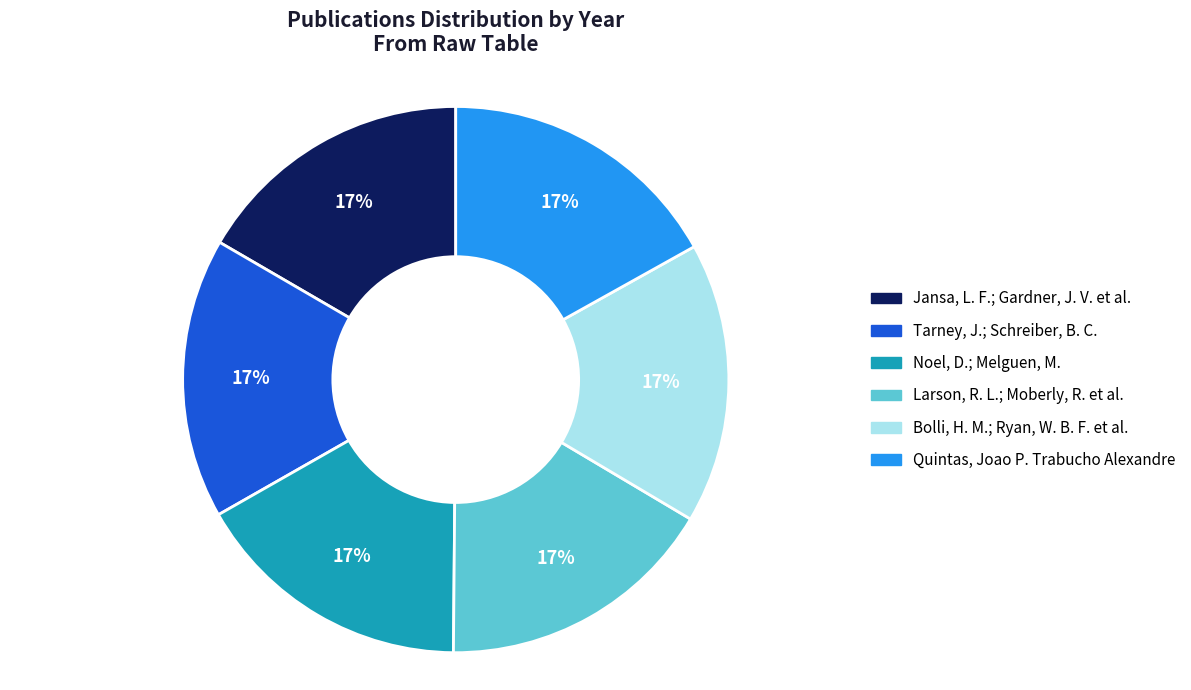

True or false: Tarney, J.; Schreiber, B. C. accounts for 27% of the total.

False